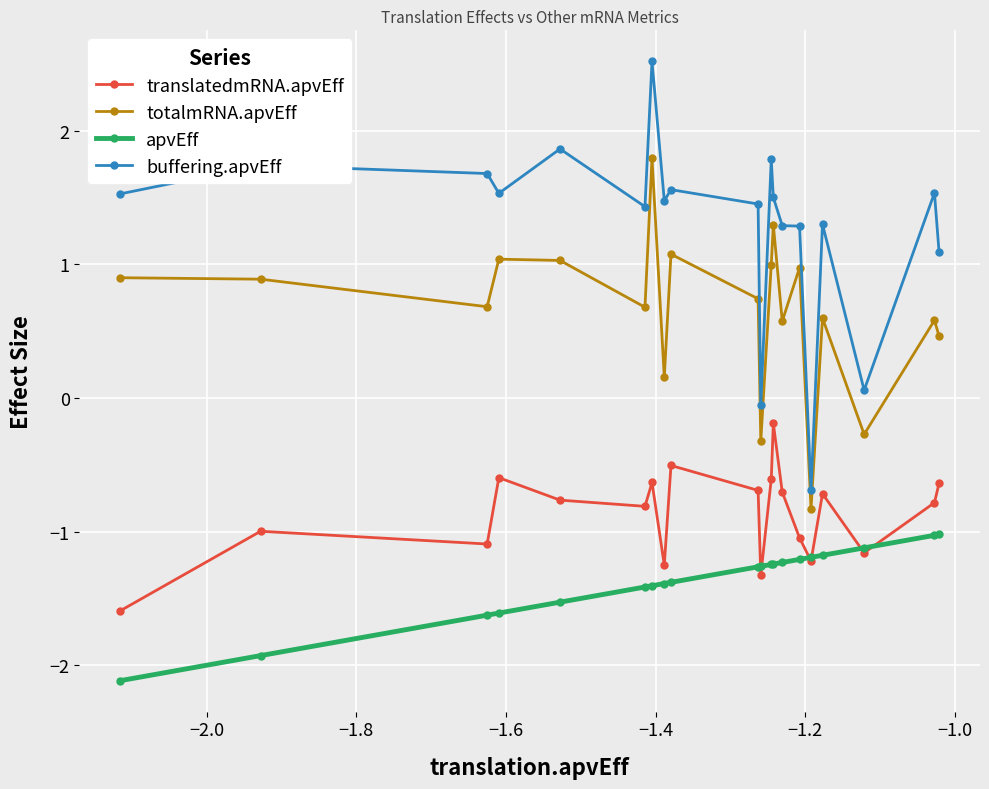

What is the maximum value for apvEff?

-1.0